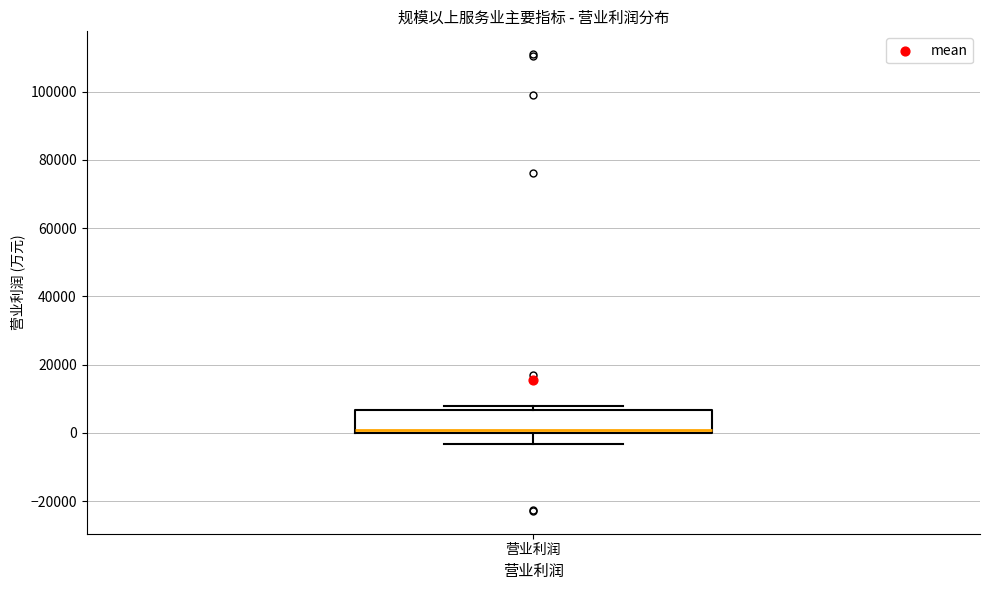

Where is the upper edge of the box for 营业利润 on the y-axis? The values are not printed on the chart, so give them approximately, as read against the axis.

6000